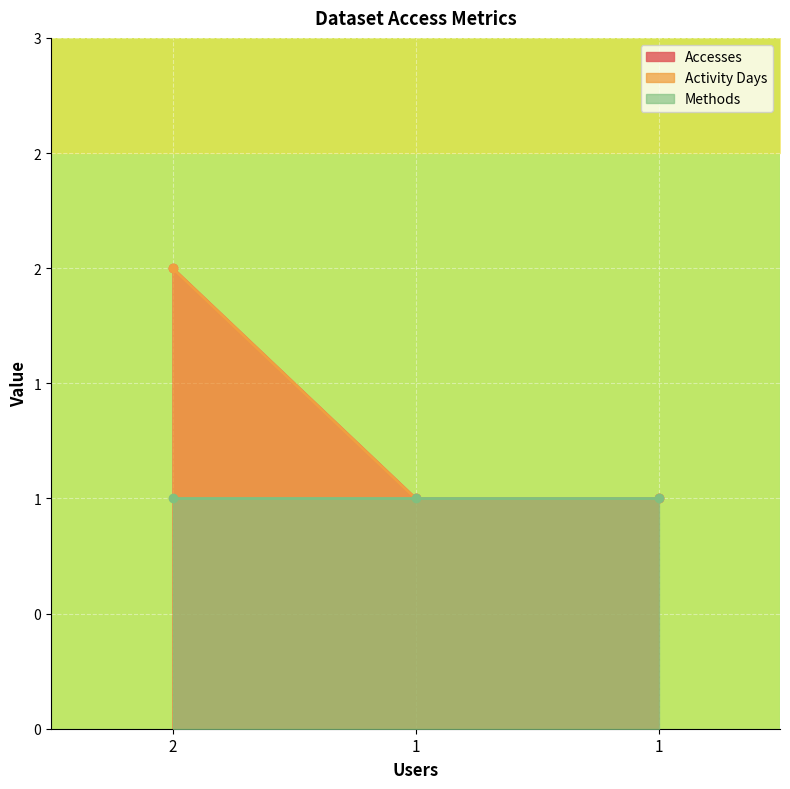

How many lines are shown in the chart?

2